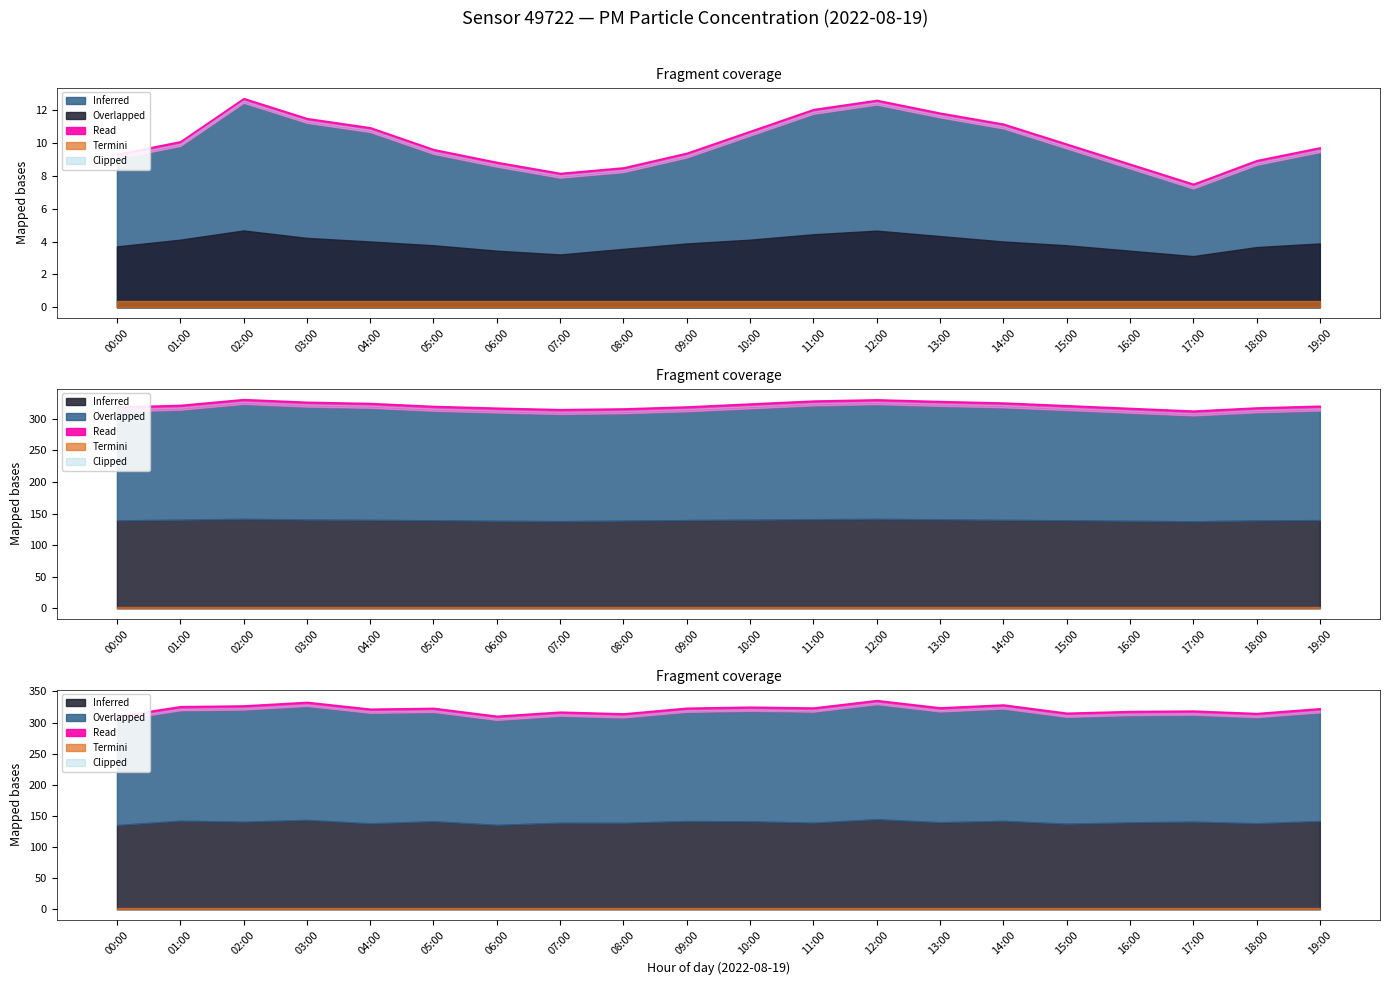

True or false: P1 has more than 1 points higher than both neighbors.

True